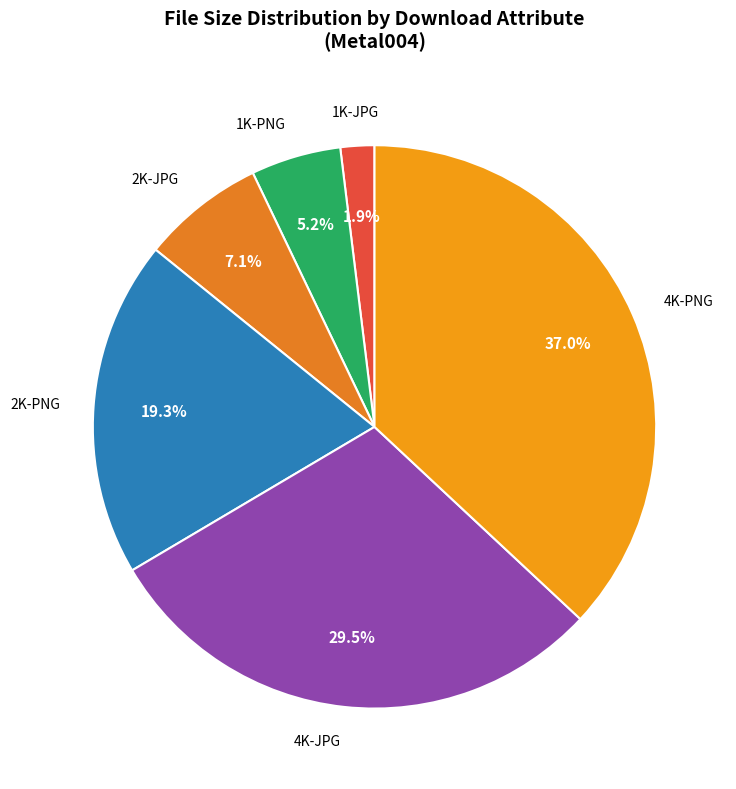

To the nearest percent, what is the average slice percentage?

17%